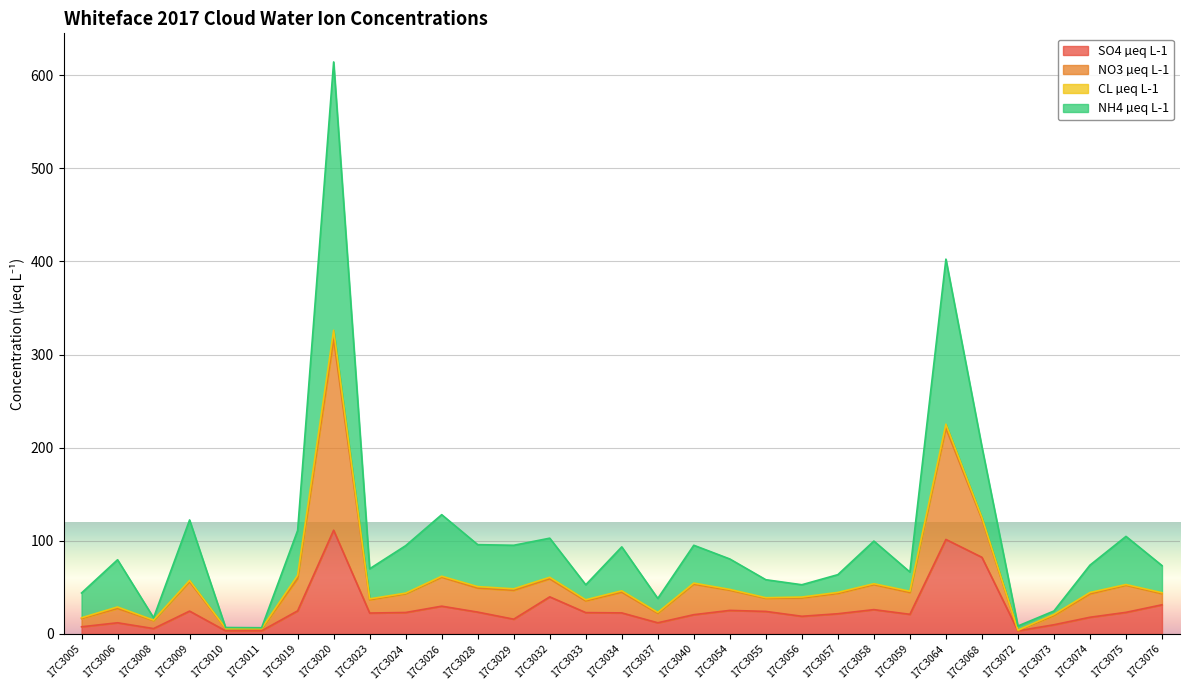

At which category is the sum across all series the highest?

17C3020